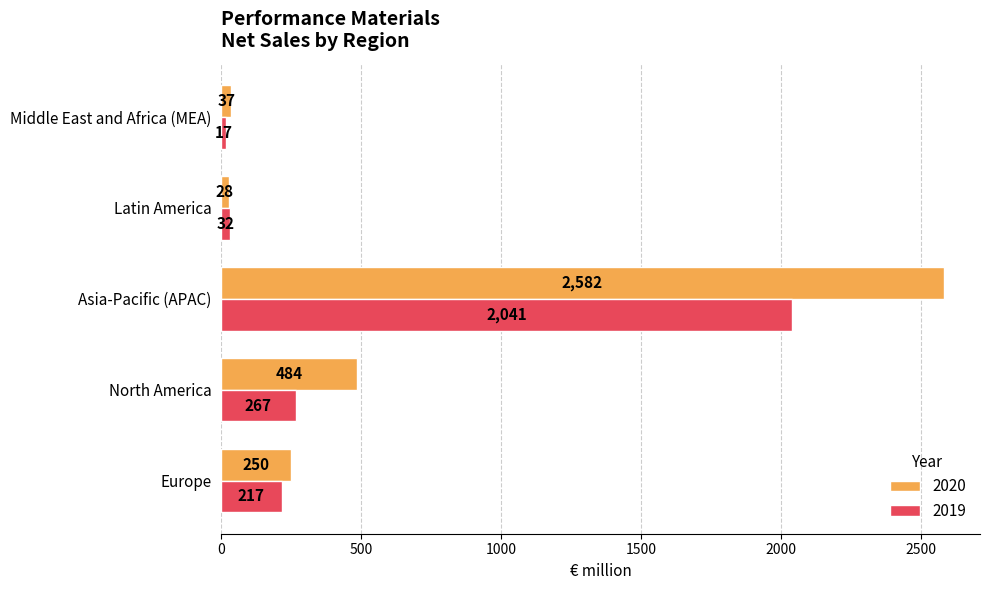

The value of 2019 at North America is 95. True or false?

False